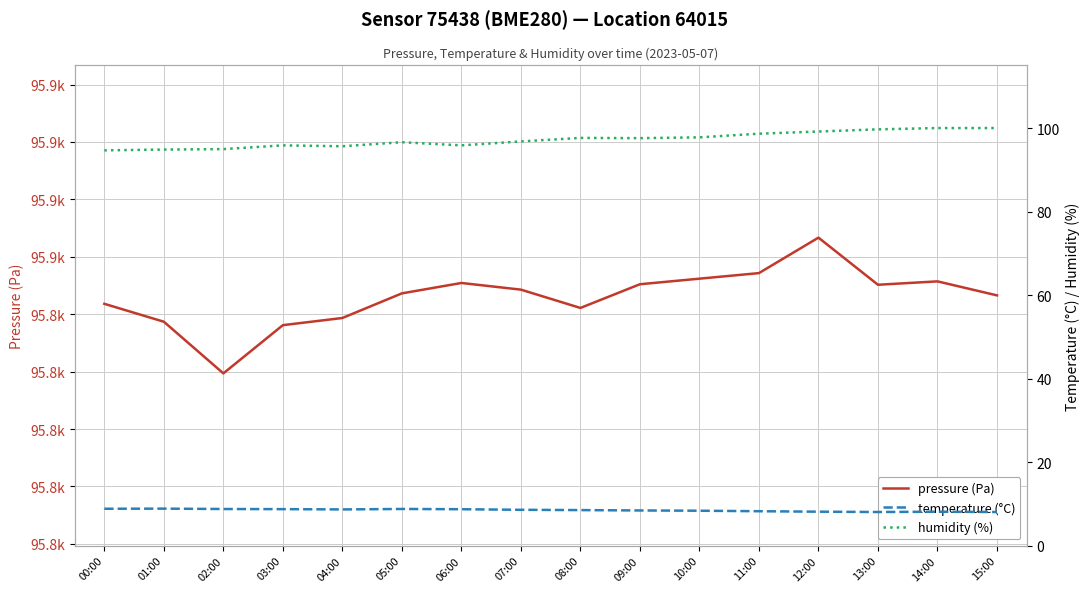

Is the value of pressure (Pa) at 01:00 greater than the value of temperature (°C) at 11:00?

Yes